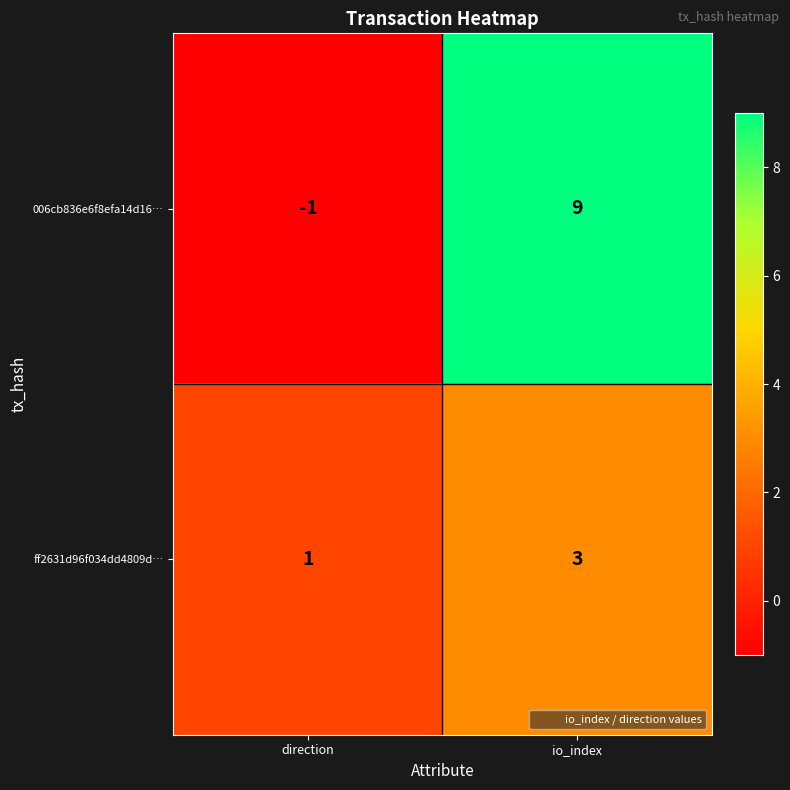

At io_index, list the series in order from smallest to largest.

ff2631d96f034dd4809d…, 006cb836e6f8efa14d16…